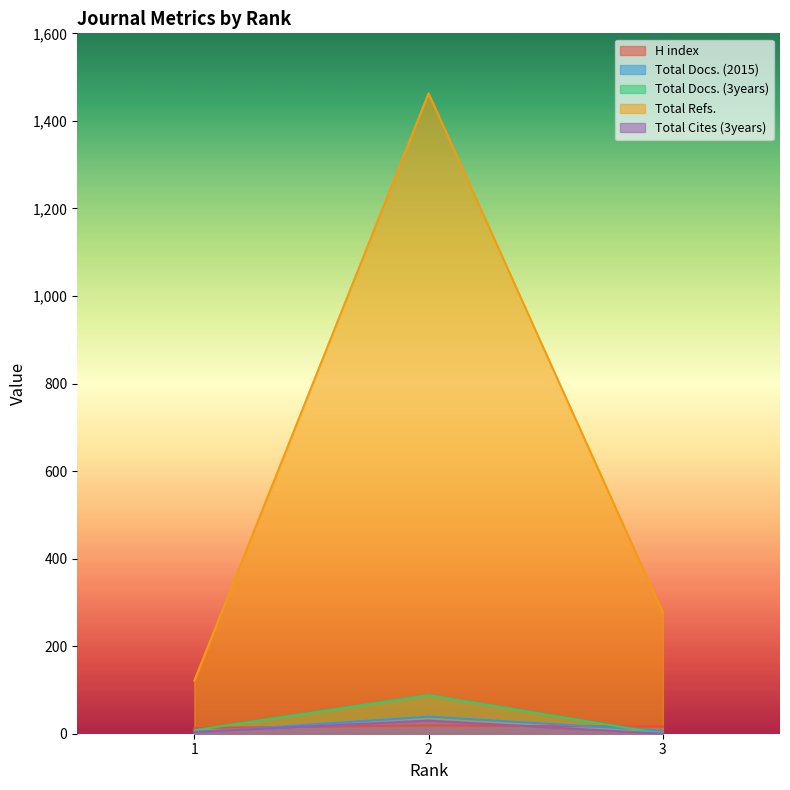

How many values in the H index series are below 16?

1